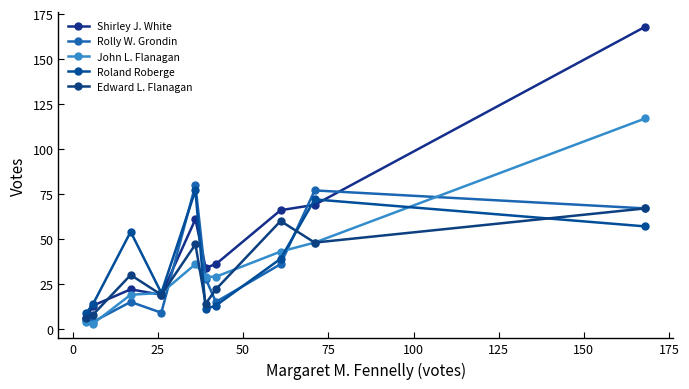

How many lines are shown in the chart?

5